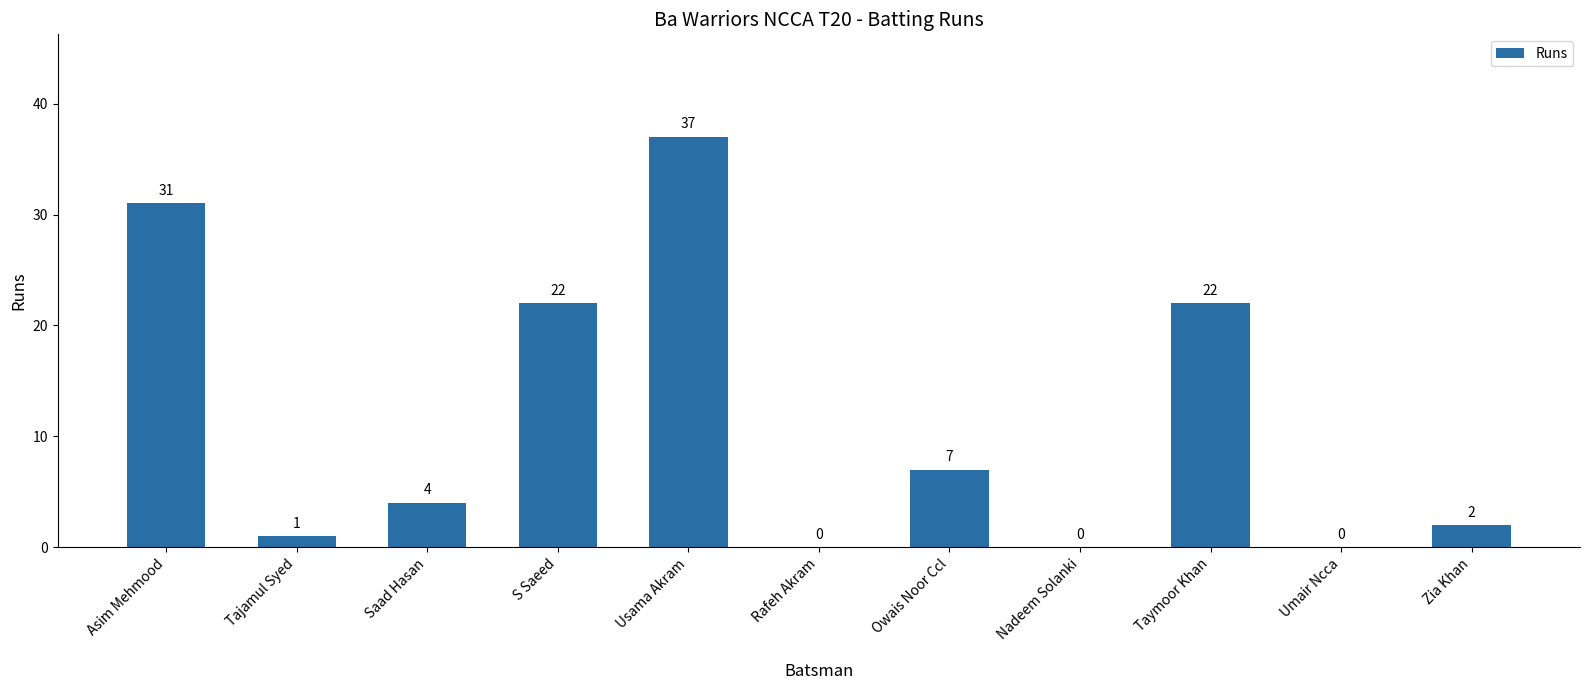

Which has a higher value, Nadeem Solanki or Tajamul Syed?

Tajamul Syed